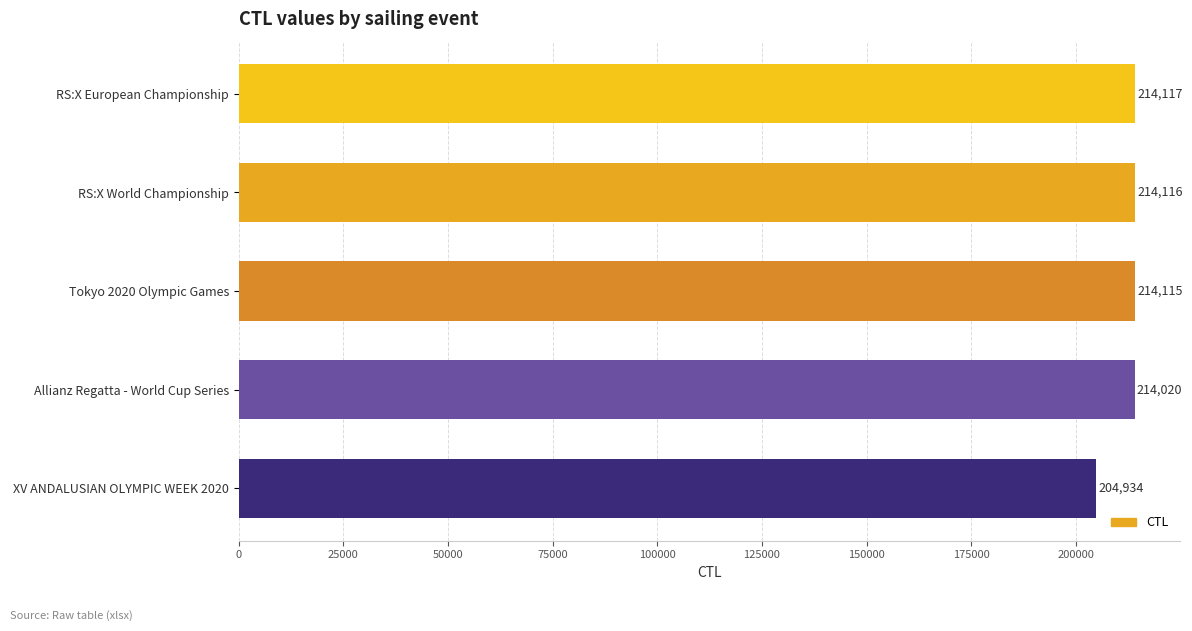

The chart shows a value of 65273 at XV ANDALUSIAN OLYMPIC WEEK 2020. True or false?

False